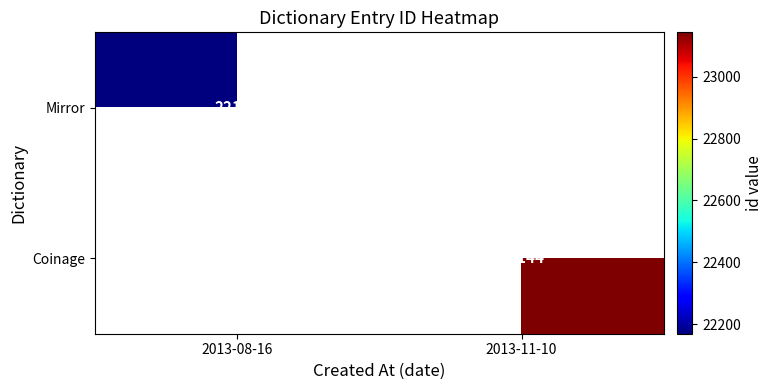

Is the value of Mirror at 2013-08-16 greater than the value of Coinage at 2013-11-10?

No